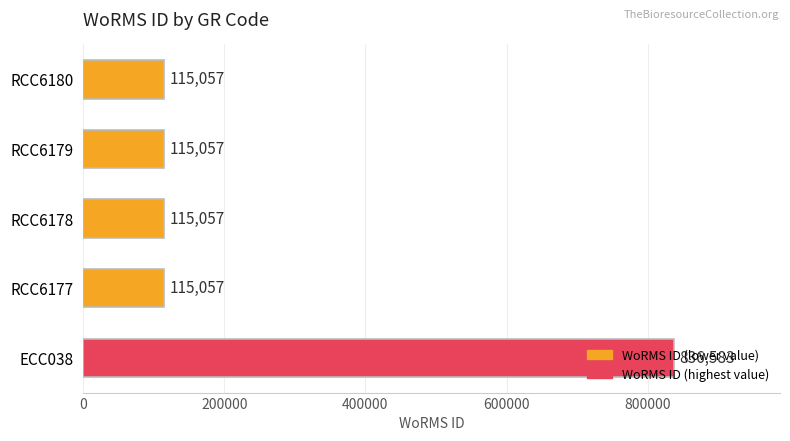

Approximately how many times larger is the value at RCC6179 compared to RCC6178?

1.0